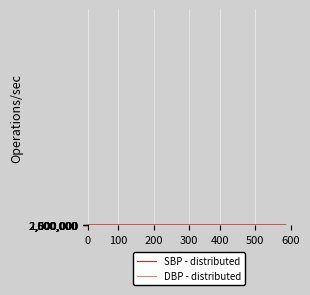

Where is the first local minimum for SBP - distributed?

100